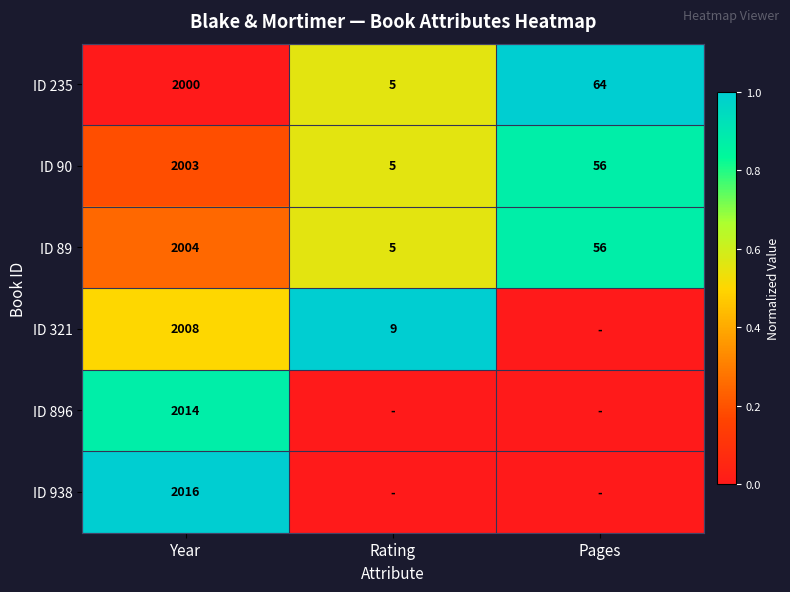

At how many categories does at least one series exceed 0?

3